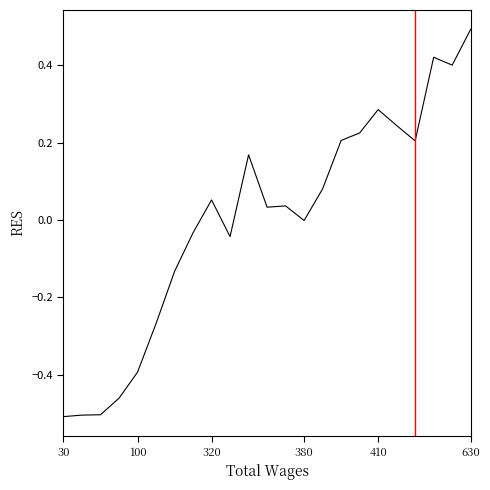

What is the maximum value shown in the chart?

0.5